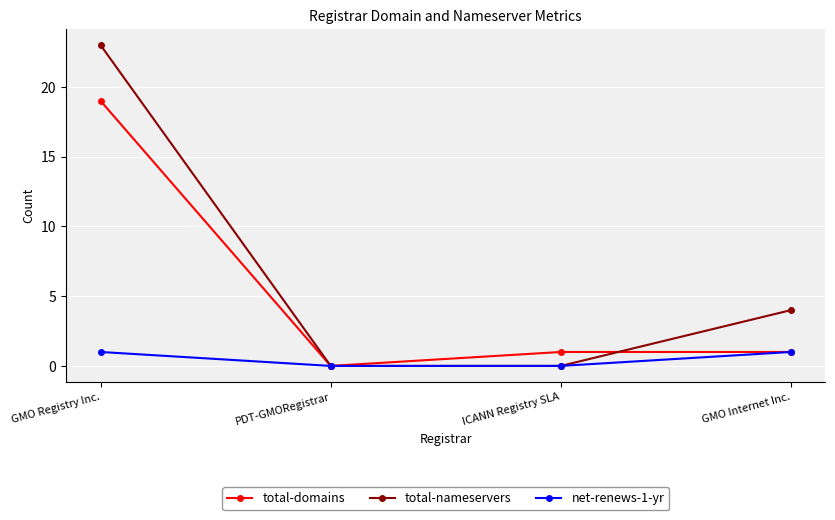

True or false: net-renews-1-yr has more than 0 points higher than both neighbors.

False